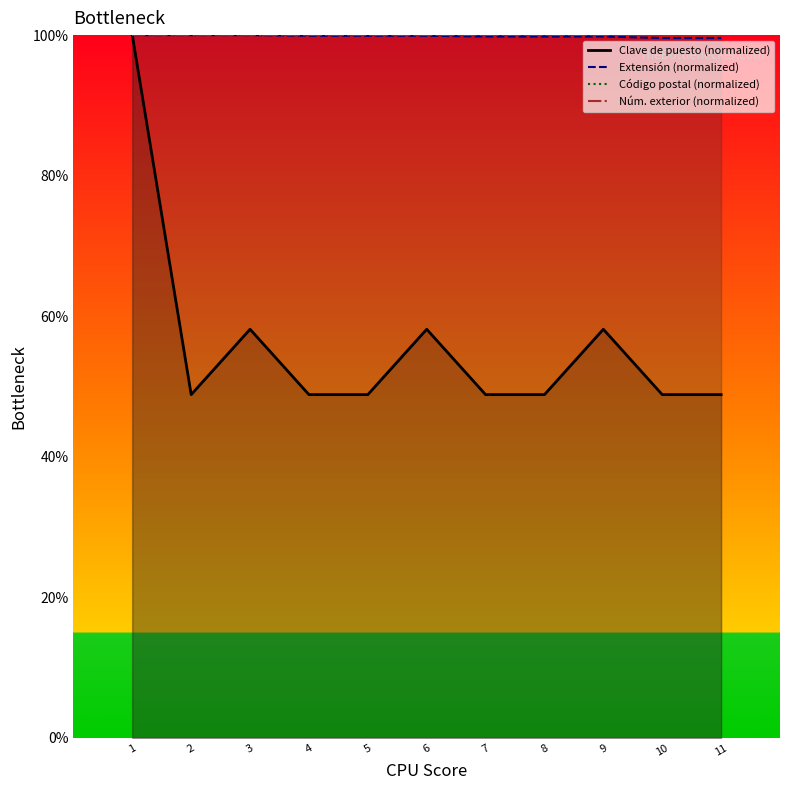

True or false: Clave de puesto (normalized) has more than 2 interior local peaks.

True